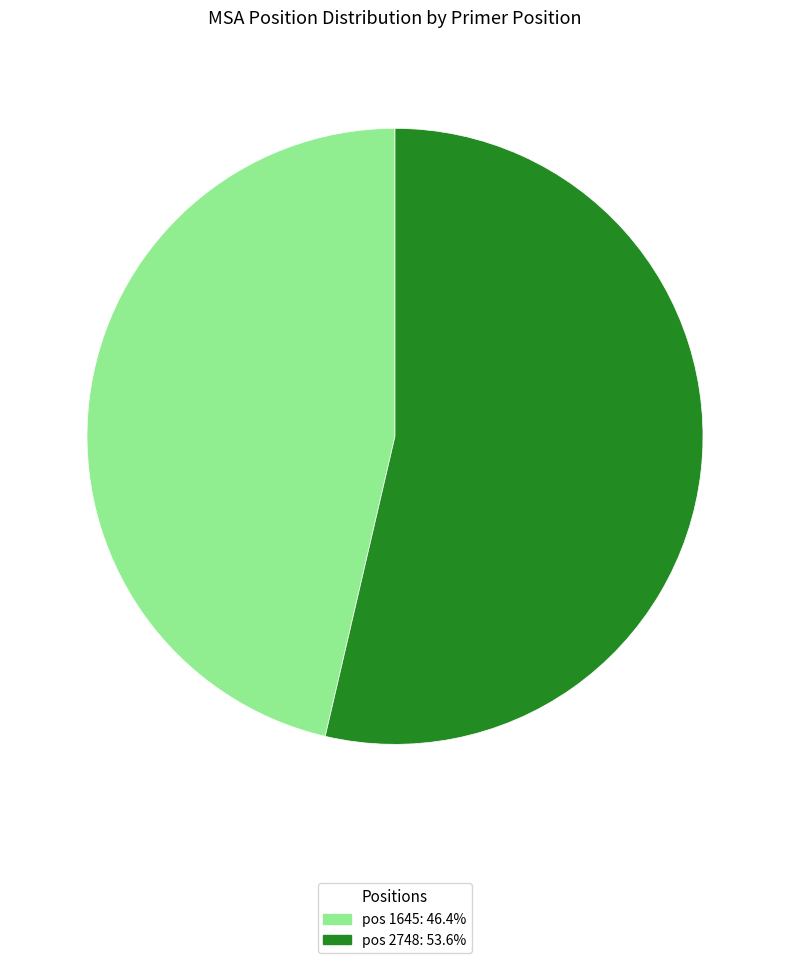

Does any single category account for the majority?

Yes